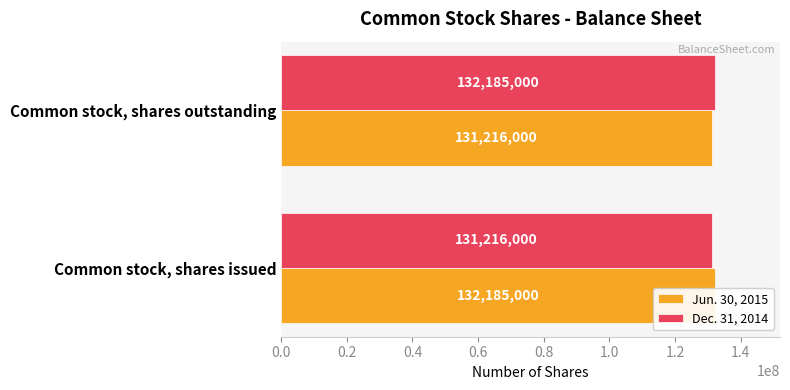

List the series in order of their peak value, lowest first.

Jun. 30, 2015, Dec. 31, 2014